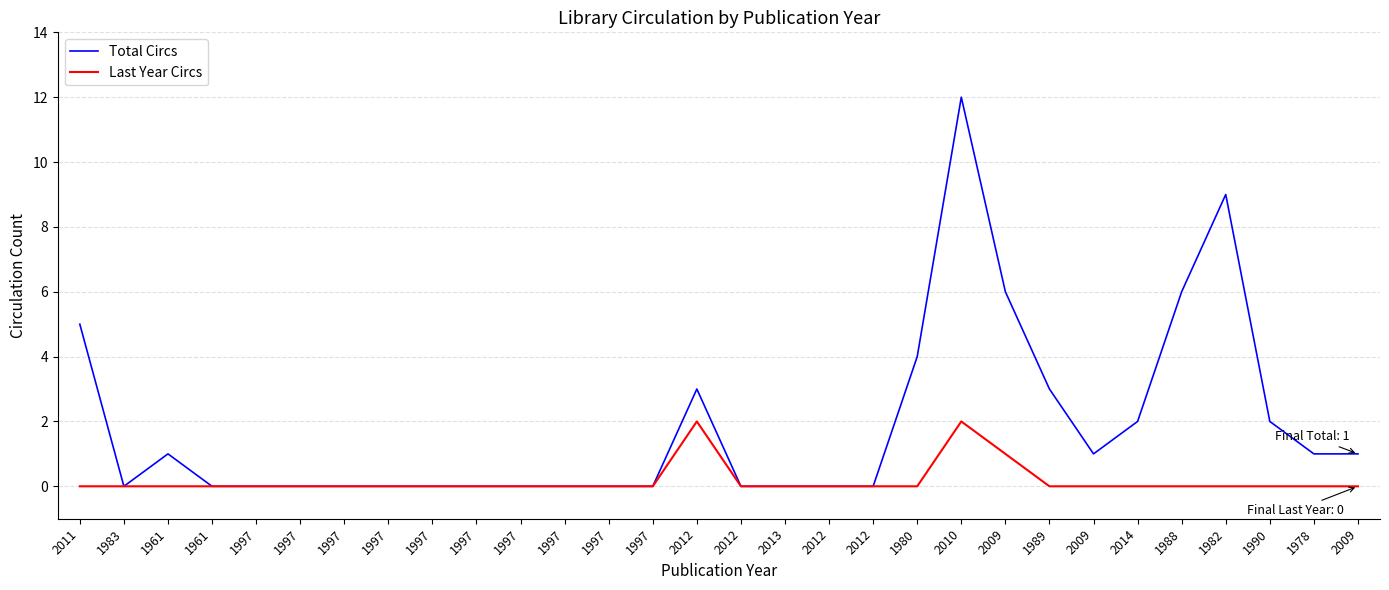

What is the difference between the second highest and second lowest values in the Last Year Circs series?

2